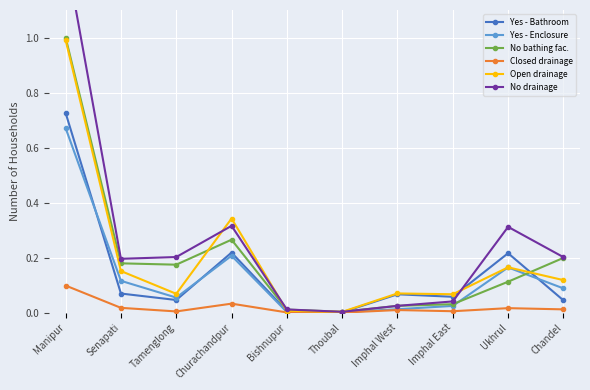

What is the difference between the maximum and minimum values in the No drainage series?

1.3